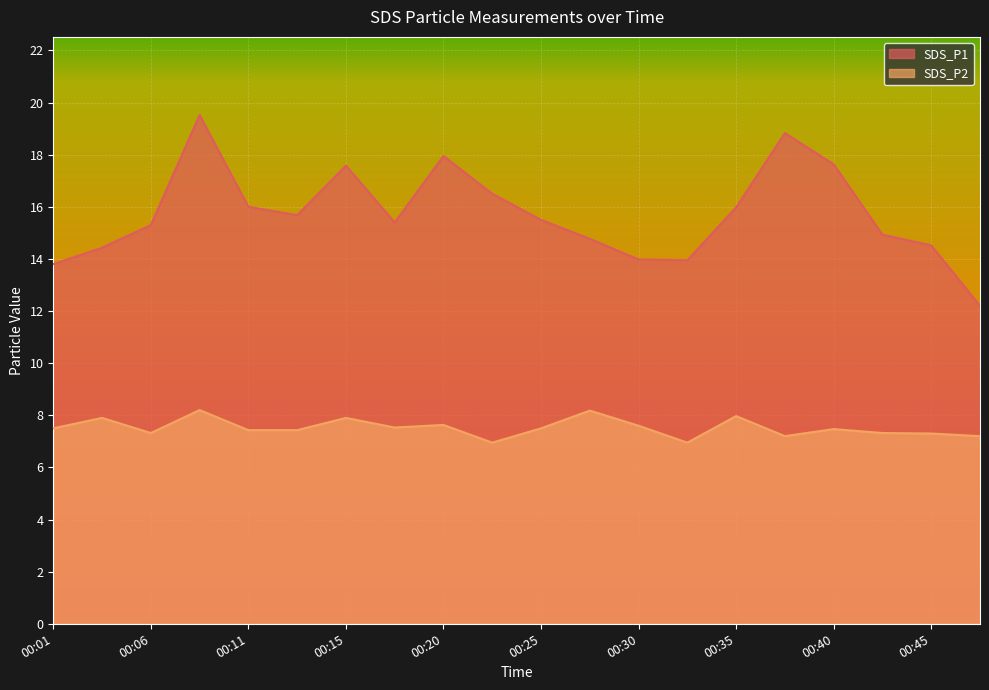

At which category is the sum across all series the highest?

00:08